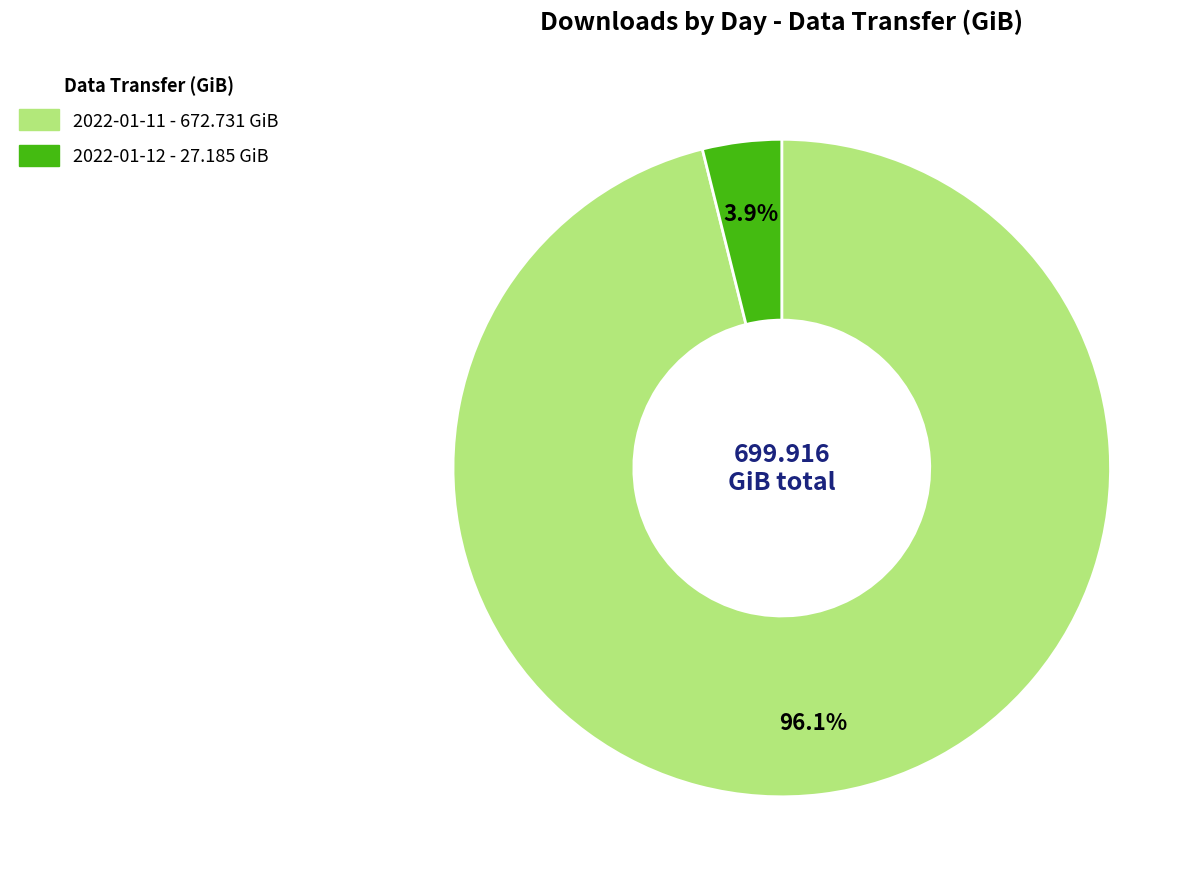

True or false: 2022-01-11 accounts for 96% of the total.

True